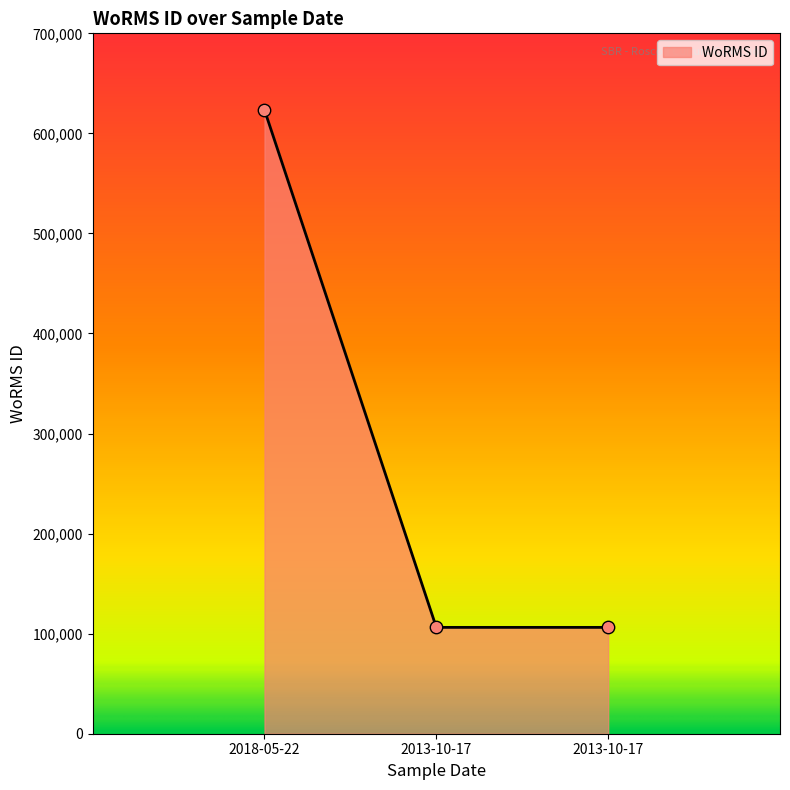

Approximately how many times larger is the value at 2013-10-17 compared to 2018-05-22?

0.2